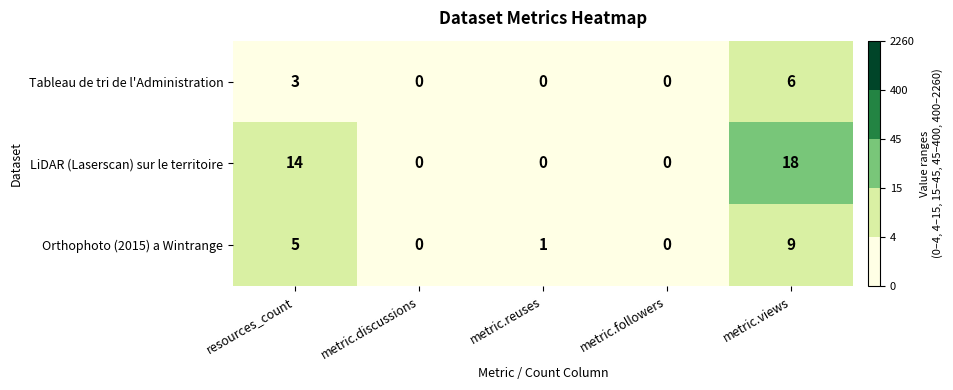

What is the difference between the maximum and minimum values in the Tableau de tri de l'Administration series?

6